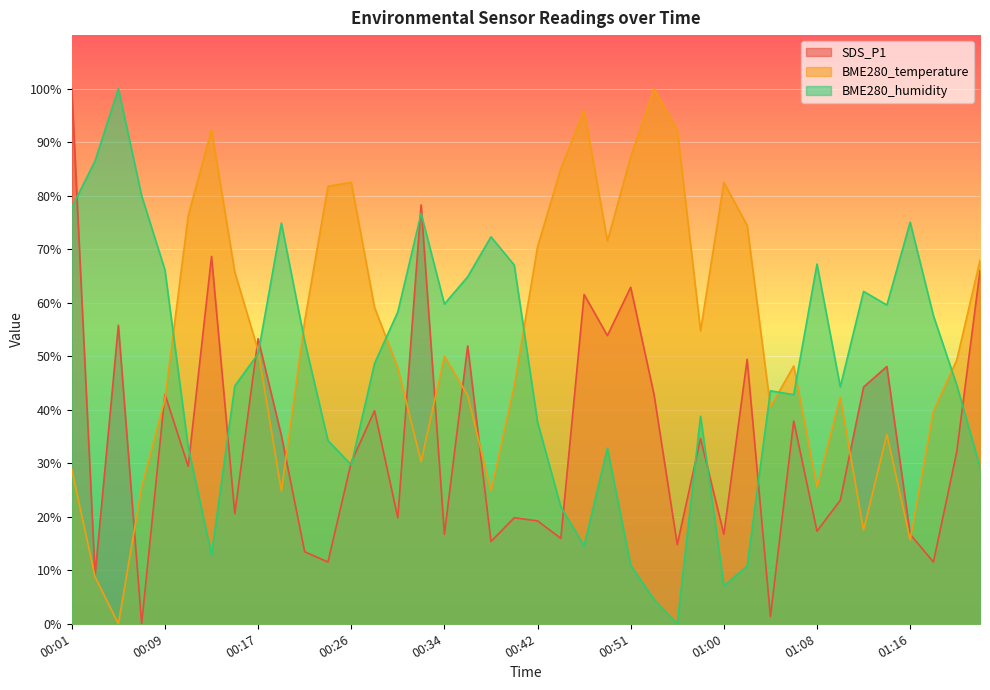

Which category has the highest value across all series?

00:01